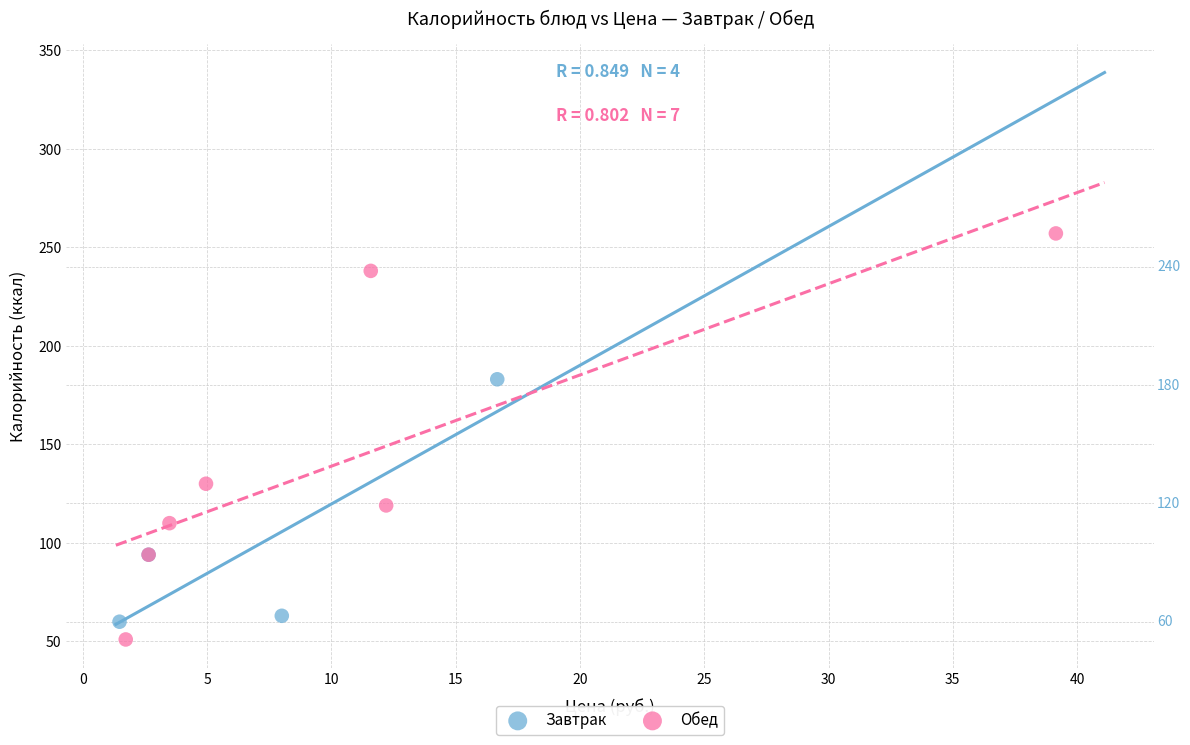

Which series reaches the maximum Y coordinate?

Обед